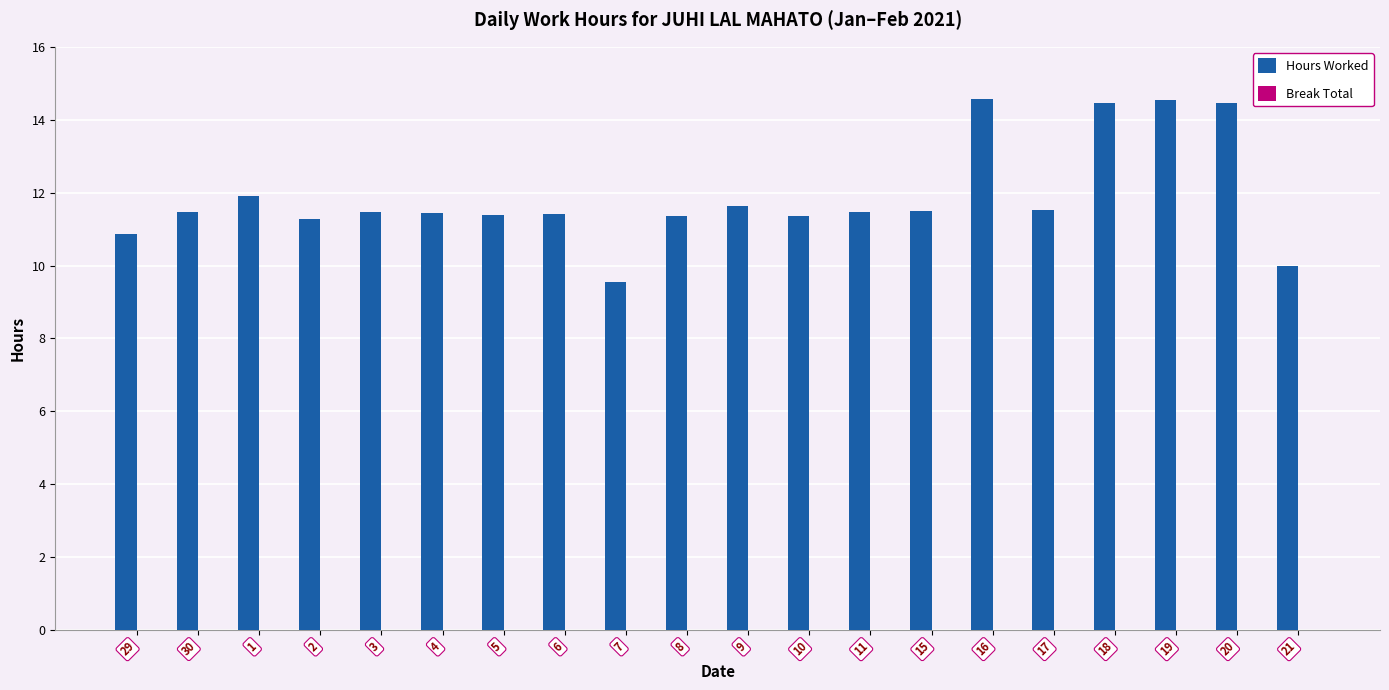

The chart shows a value of 9.6 at 7. True or false?

True